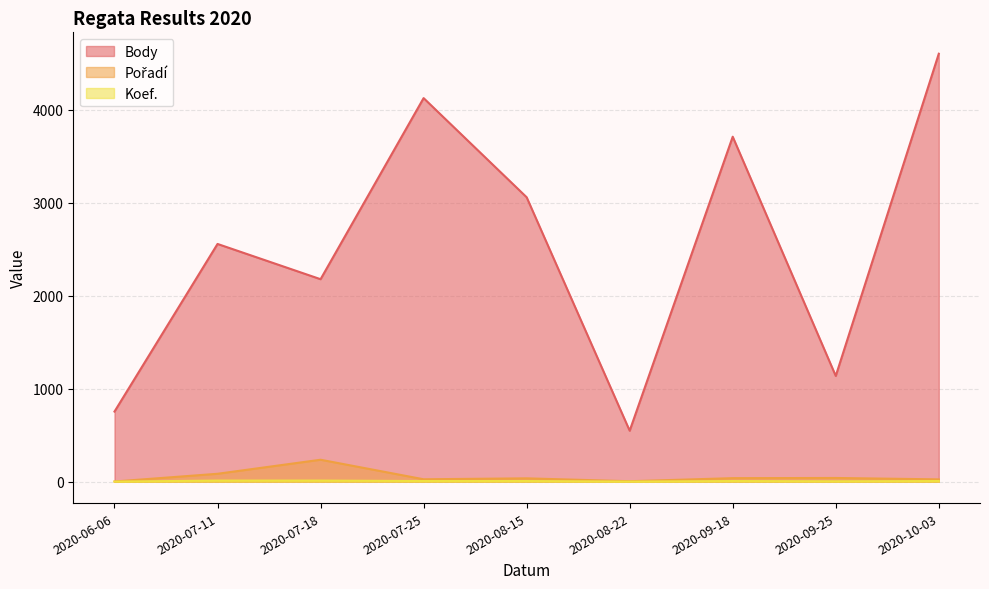

The value of Koef. at 2020-10-03 is 2. True or false?

False